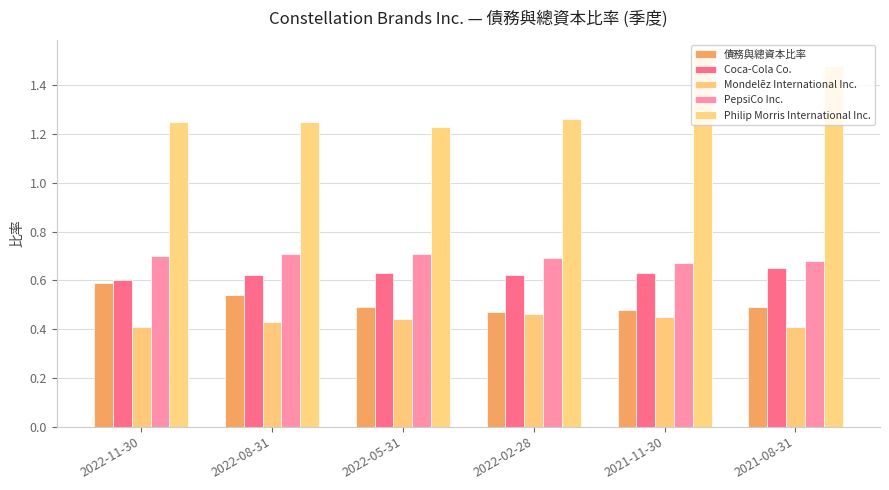

Where is Coca-Cola Co. nearest to the value 0?

2022-11-30